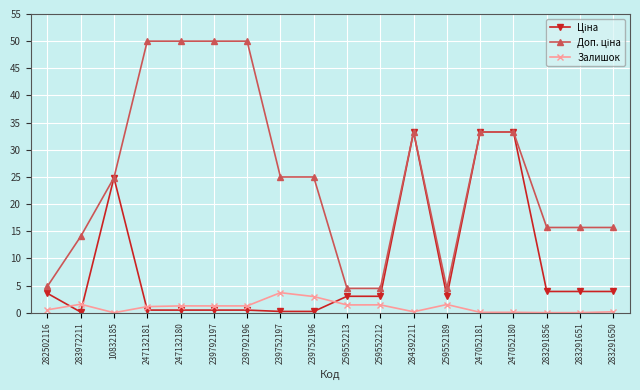

True or false: Залишок has more than 1 interior local peaks.

True